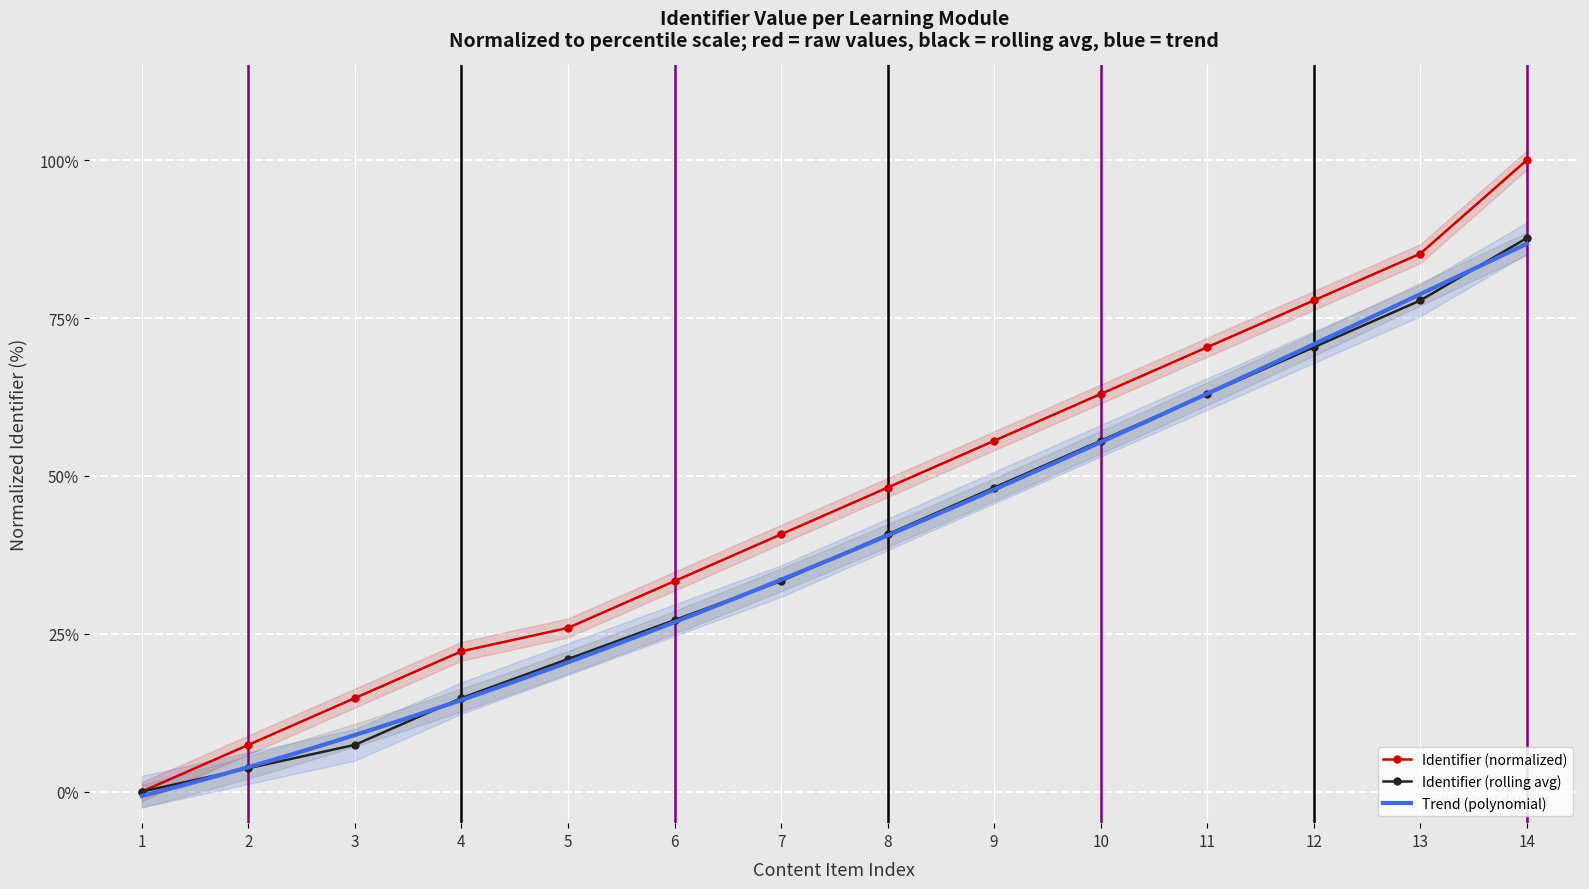

Where is Identifier (normalized) nearest to the value 50?

8